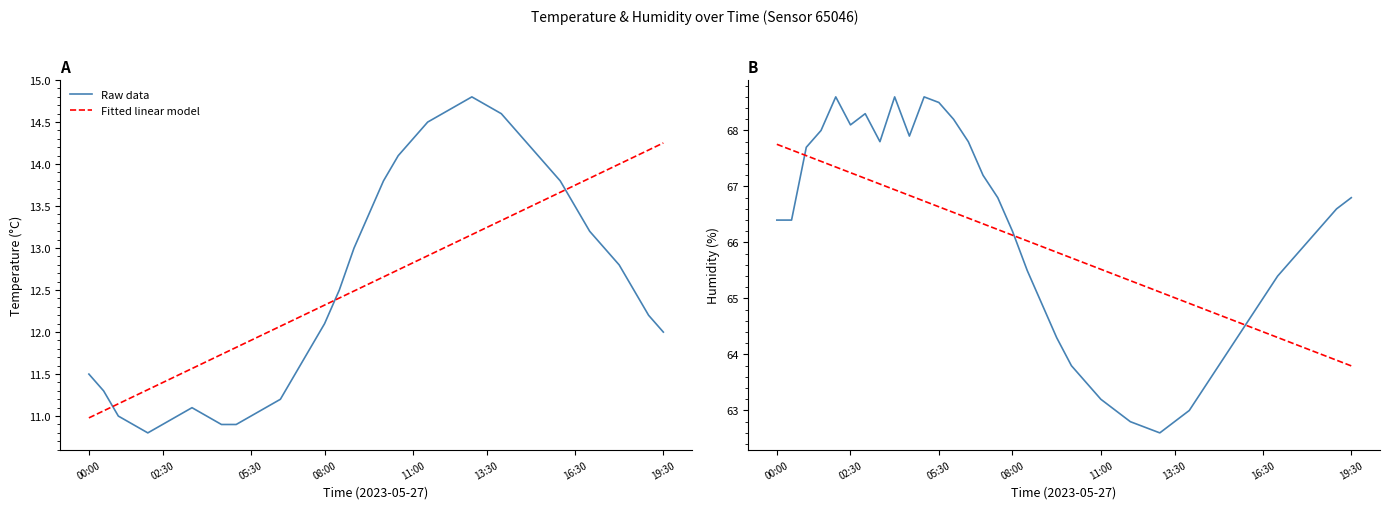

What is the spread (max minus min) of values at 37?

2.3